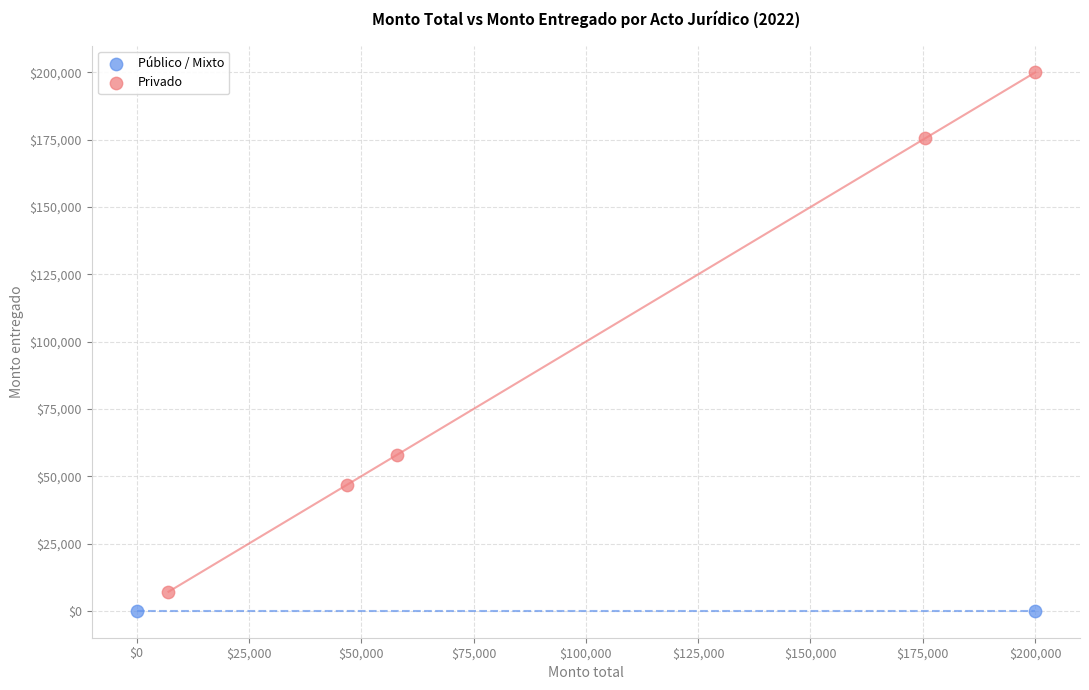

What are all the series names shown in the legend?

Público / Mixto, Privado